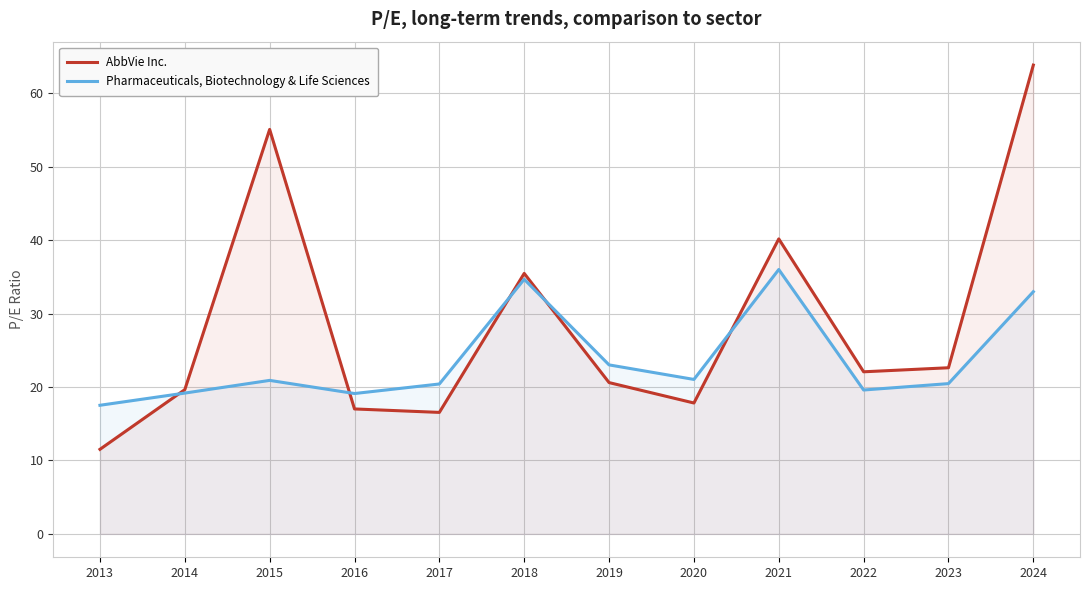

What is the value of the AbbVie Inc. point at the 9th from the left?

40.2